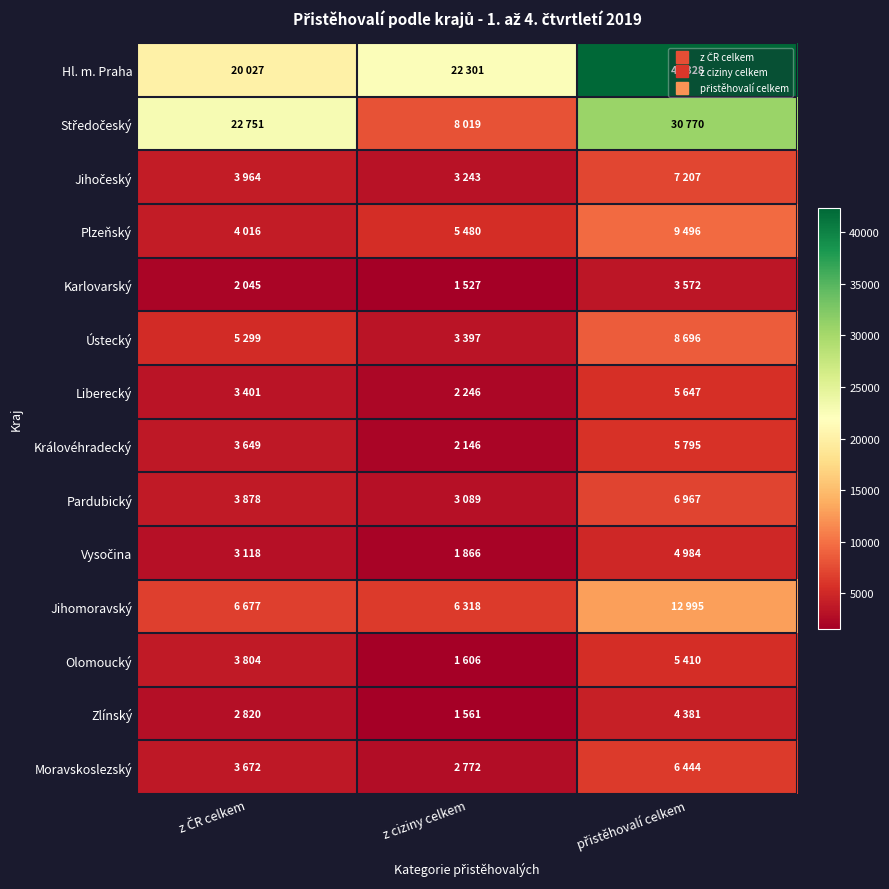

How many categories are shown in the chart?

3